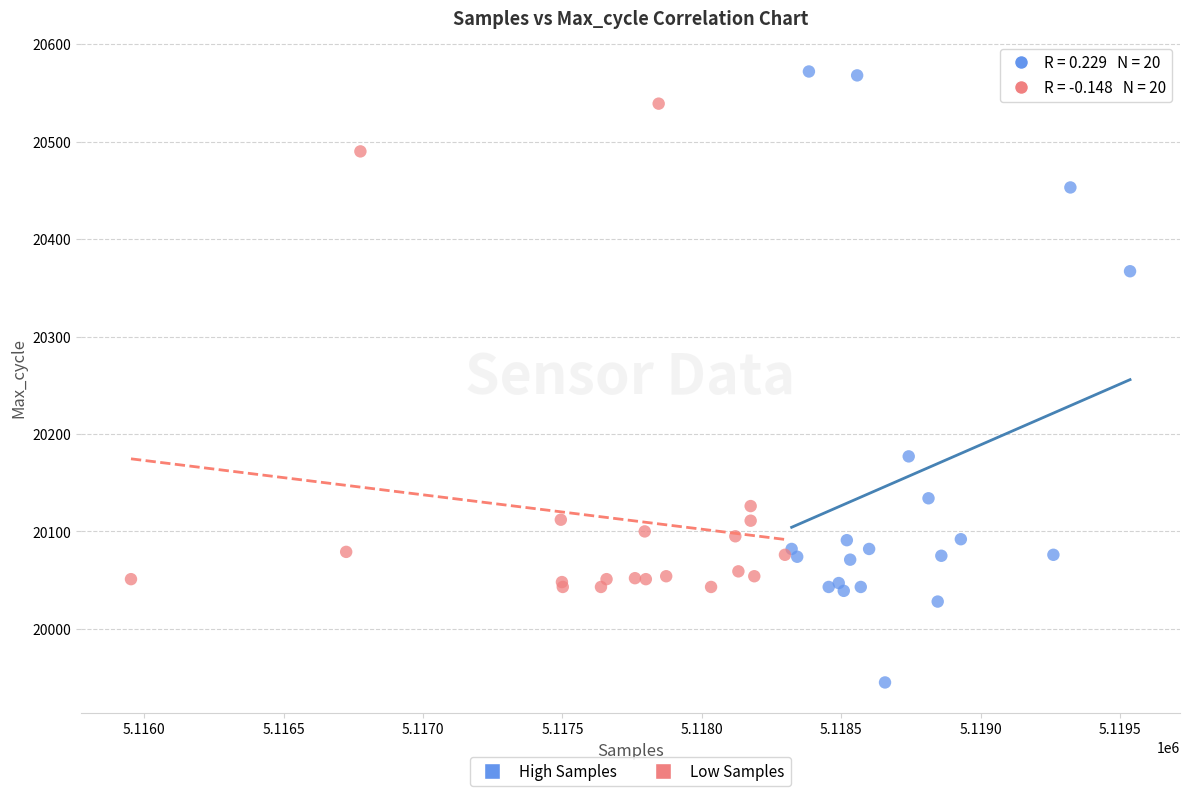

Which series reaches the minimum Y coordinate?

High Samples